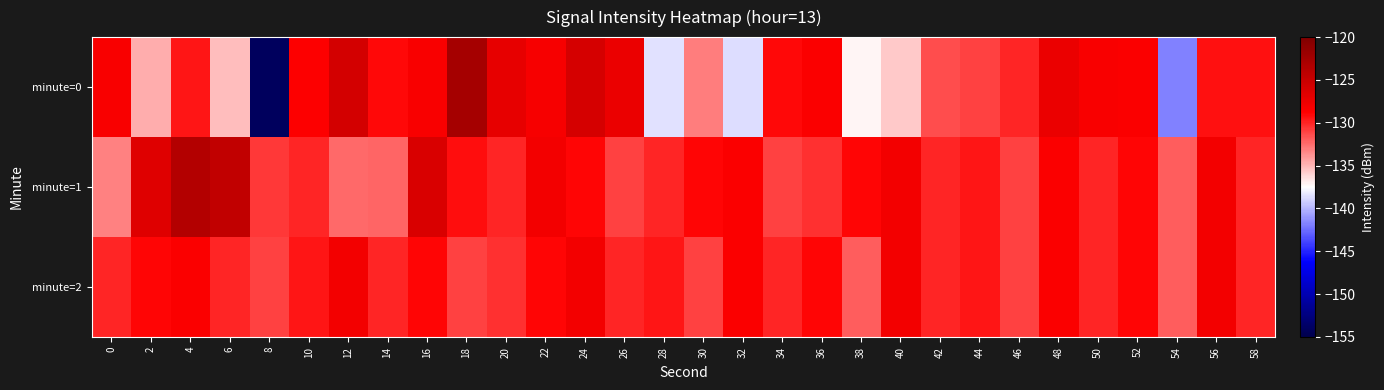

Between 0 and 28, which series saw the biggest shift?

minute=0